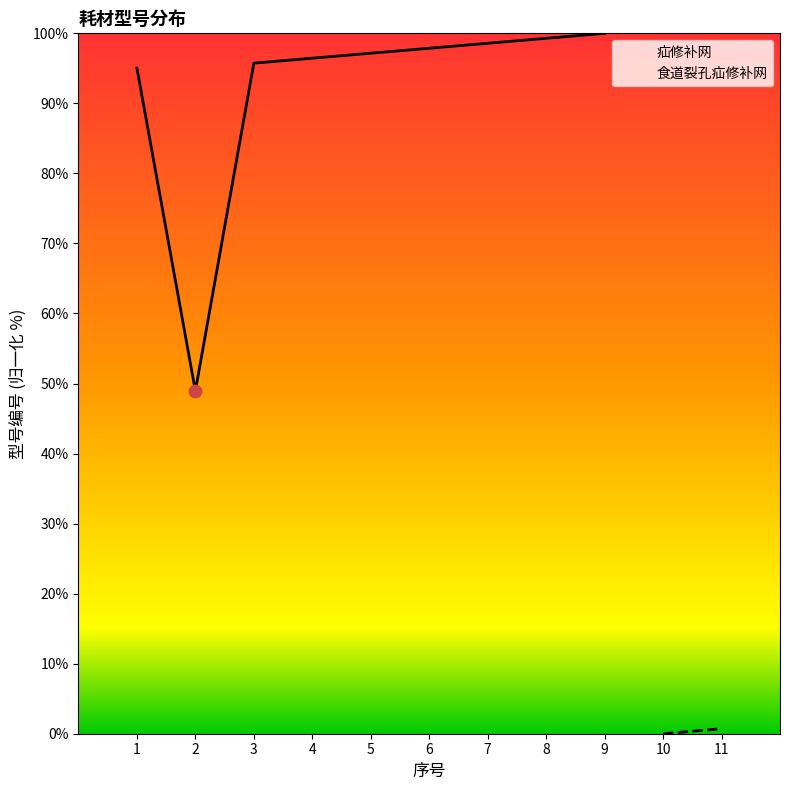

Which has a higher value, 9 or 8?

9